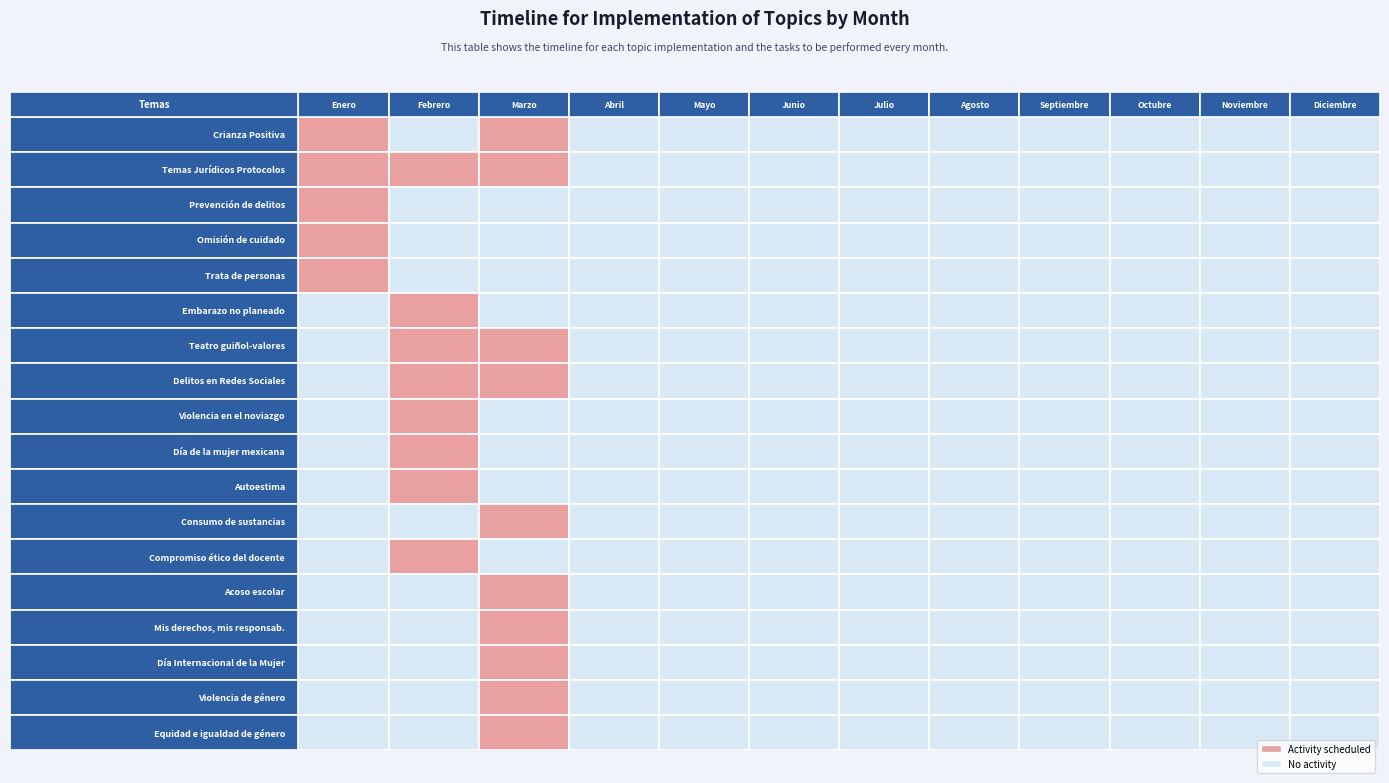

Is it true that Equidad e igualdad de género equals 0 at 4?

True